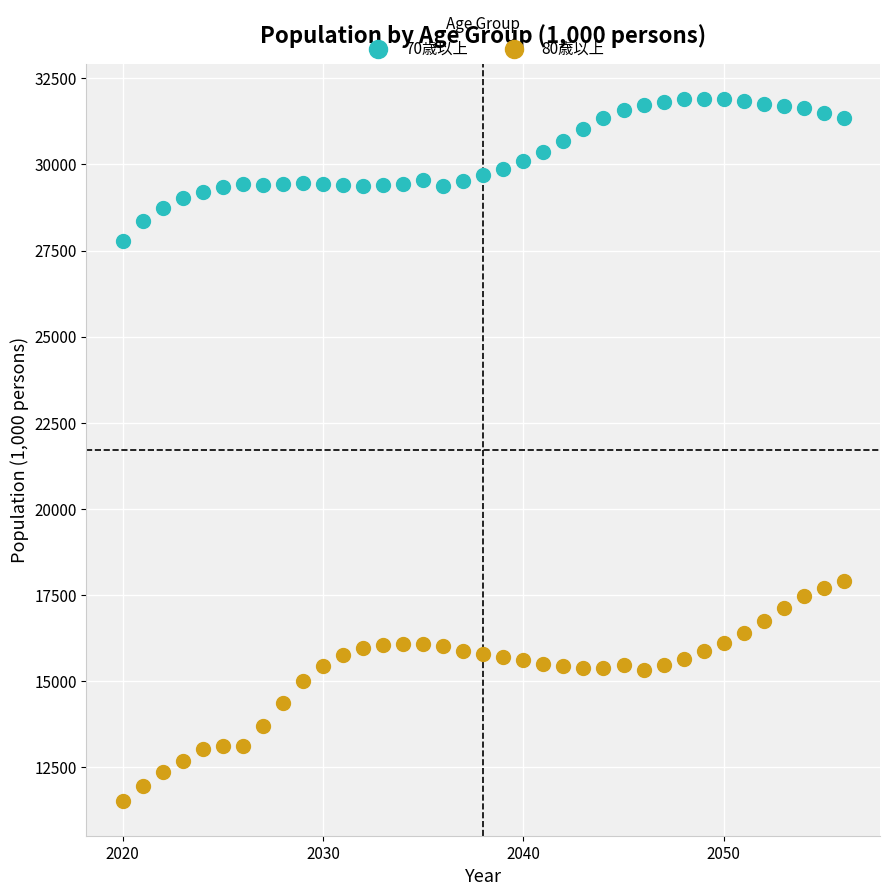

Which series contains the lowest Y value?

80歳以上